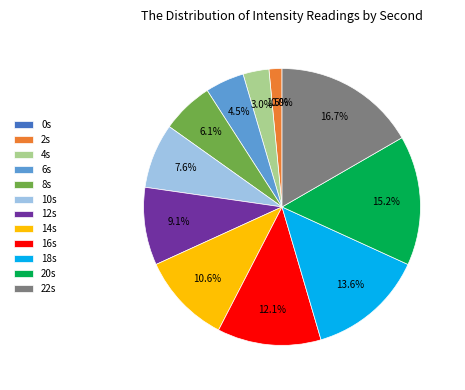

What percentage is NOT represented by 0?

100.0%